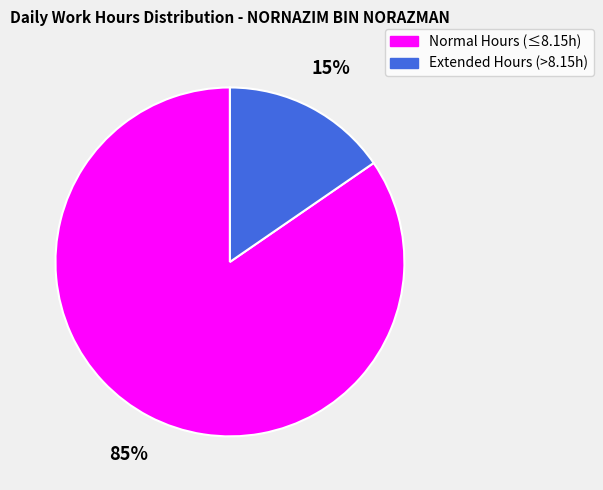

Does any single category account for the majority?

Yes